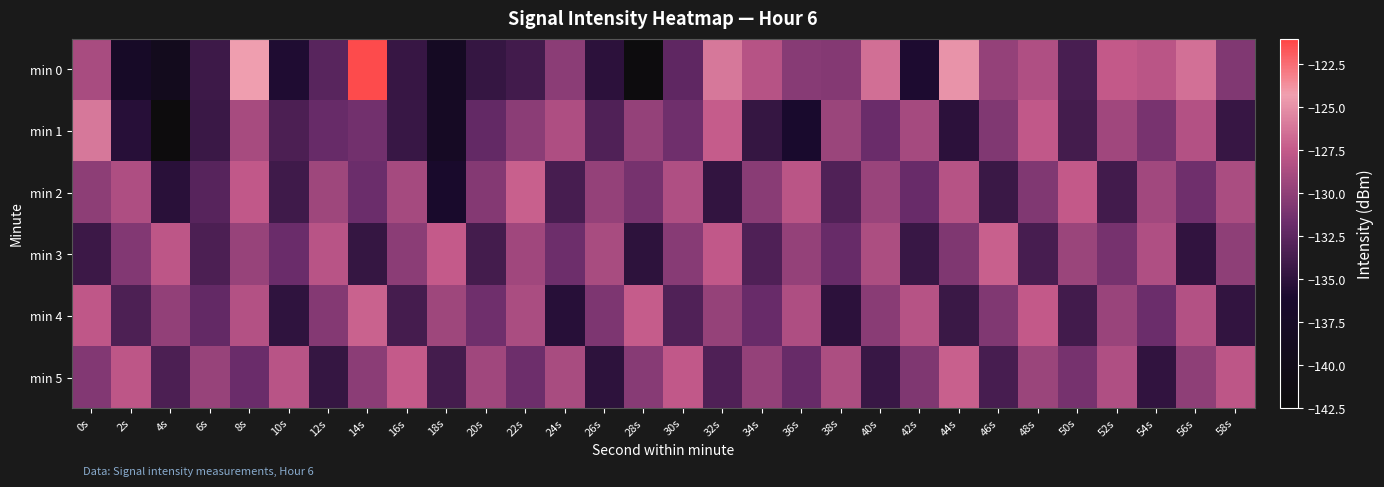

Between 4s and 58s, which is larger?

58s